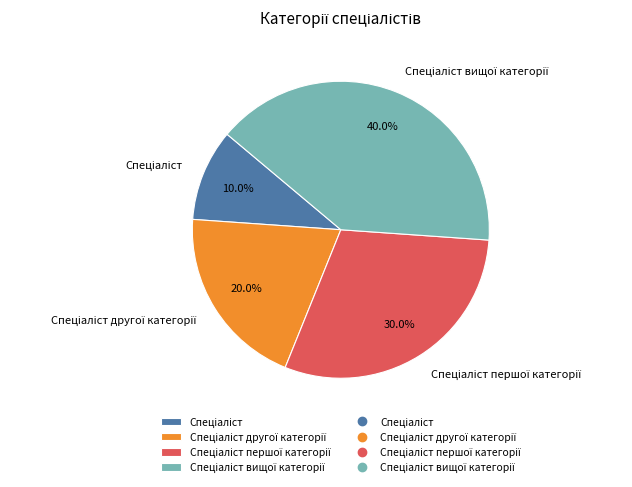

Is there a majority slice in this chart?

No